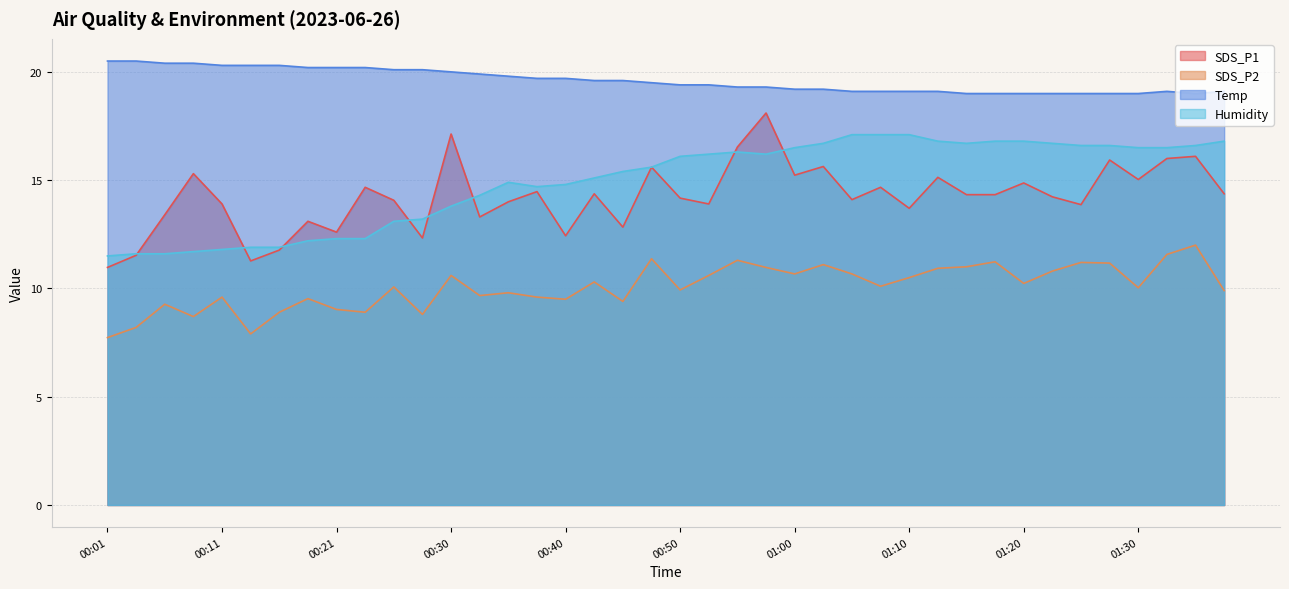

Rank the series at 01:25 from highest to lowest value.

Temp, Humidity, SDS_P1, SDS_P2